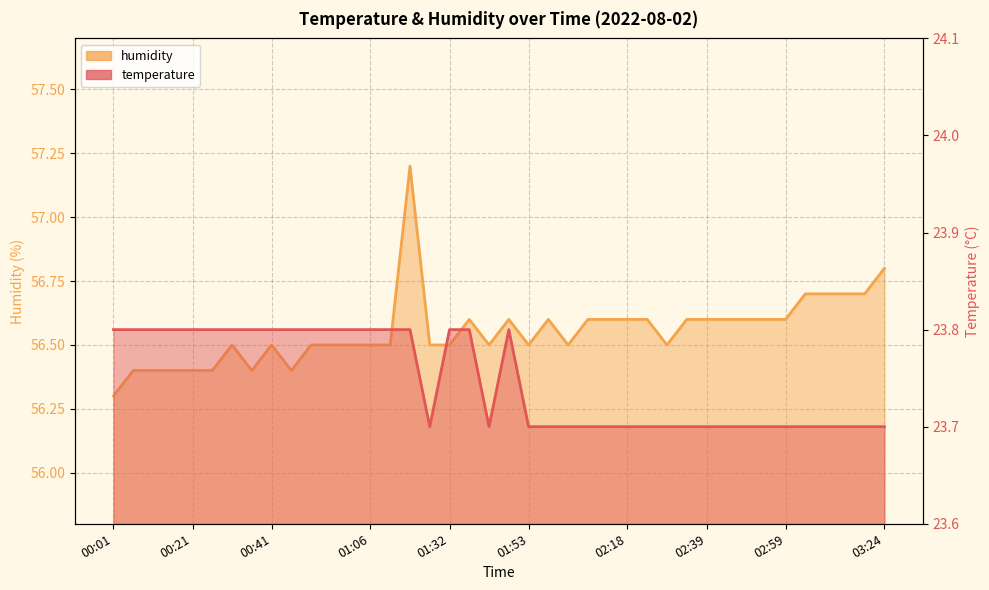

Count the humidity values in the range 56 to 57.

39